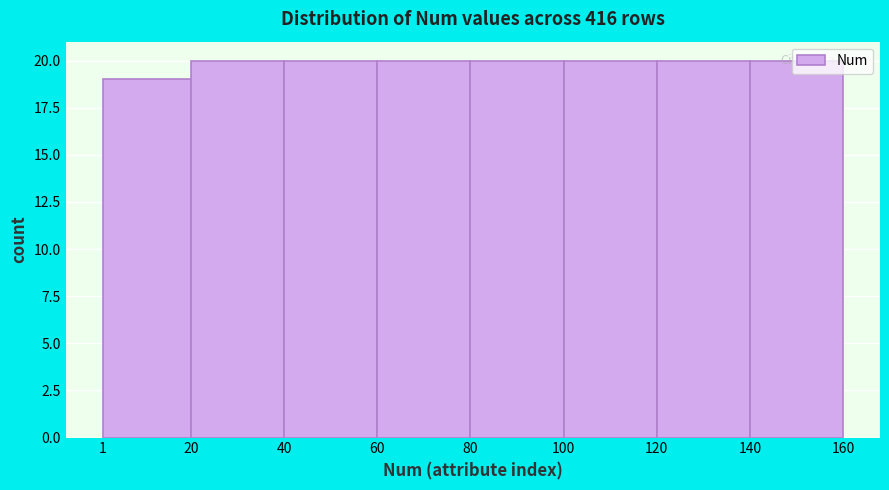

Reading left to right, list every bar in this chart as the range it spans on the x-axis followed by its height. The values are not printed on the chart, so give them approximately, as read against the axis.

1 to 20: 19
20 to 40: 20
40 to 60: 20
60 to 80: 20
80 to 100: 20
100 to 120: 20
120 to 140: 20
140 to 160: 20